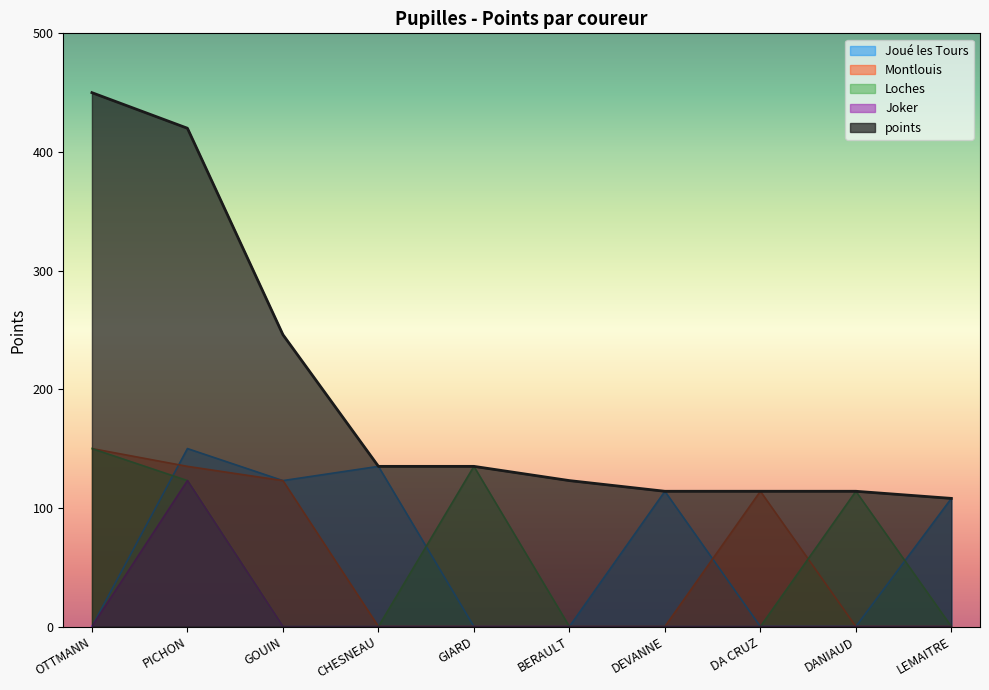

Reading left to right, list all the values displayed in this chart.

points: OTTMANN=450	PICHON=420	GOUIN=246	CHESNEAU=135	GIARD=135	BERAULT=123	DEVANNE=114	DA CRUZ=114	DANIAUD=114	LEMAITRE=108
Joué les Tours: OTTMANN=0	PICHON=150	GOUIN=123	CHESNEAU=135	GIARD=0	BERAULT=0	DEVANNE=114	DA CRUZ=0	DANIAUD=0	LEMAITRE=108
Montlouis: OTTMANN=150	PICHON=135	GOUIN=123	CHESNEAU=0	GIARD=0	BERAULT=0	DEVANNE=0	DA CRUZ=114	DANIAUD=0	LEMAITRE=0
Loches: OTTMANN=150	PICHON=123	GOUIN=0	CHESNEAU=0	GIARD=135	BERAULT=0	DEVANNE=0	DA CRUZ=0	DANIAUD=114	LEMAITRE=0
Joker: OTTMANN=0	PICHON=123	GOUIN=0	CHESNEAU=0	GIARD=0	BERAULT=0	DEVANNE=0	DA CRUZ=0	DANIAUD=0	LEMAITRE=0